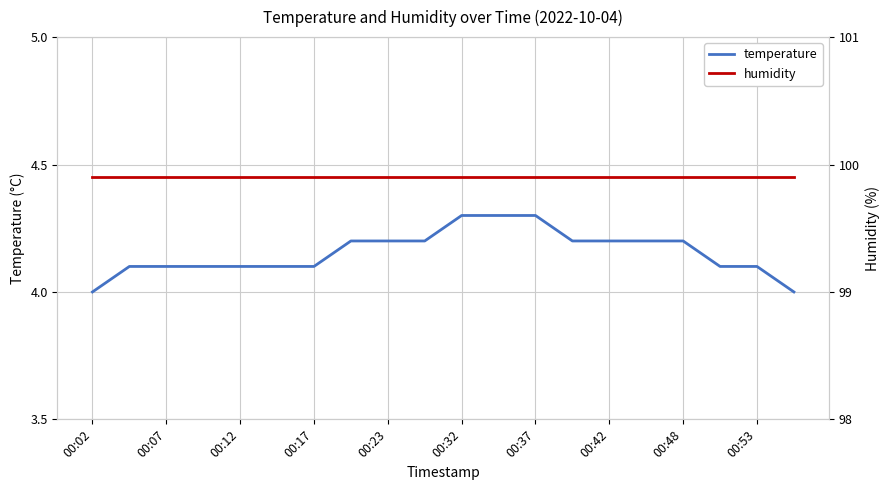

The temperature series shows 4.1 at 00:17. True or false?

True